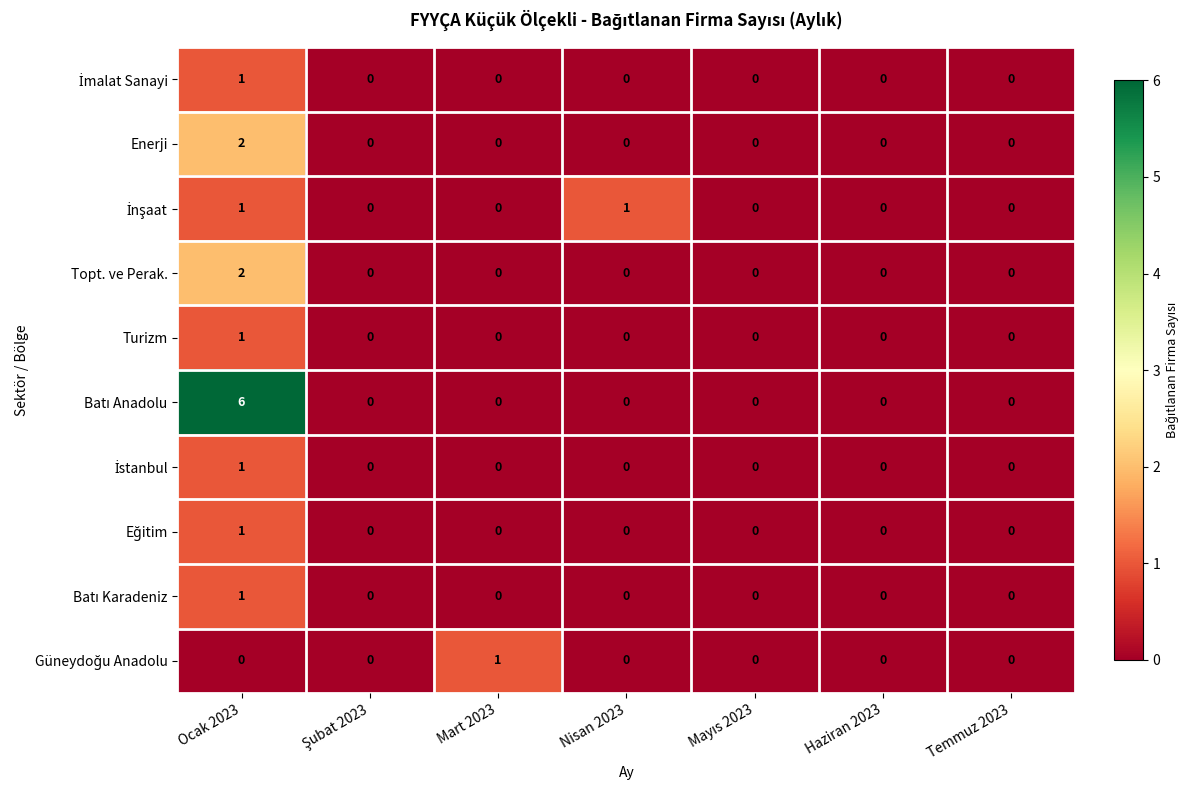

At which category is the sum across all series the highest?

Ocak 2023